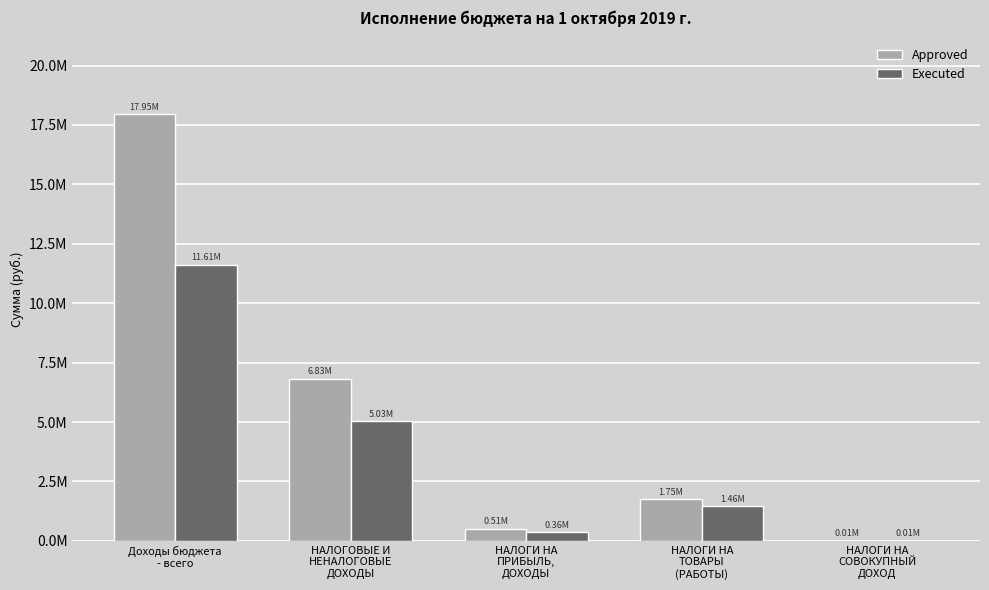

What are all the series names shown in the legend?

Approved, Executed